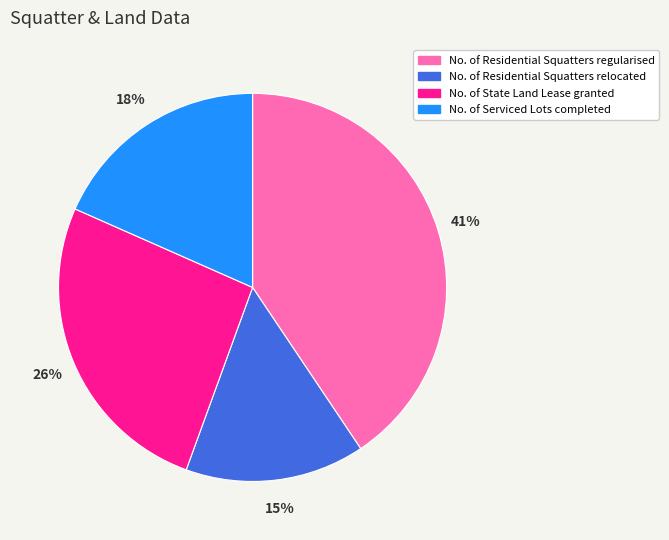

Rank the categories by value from highest to lowest.

No. of Residential Squatters regularised, No. of State Land Lease granted, No. of Serviced Lots completed, No. of Residential Squatters relocated